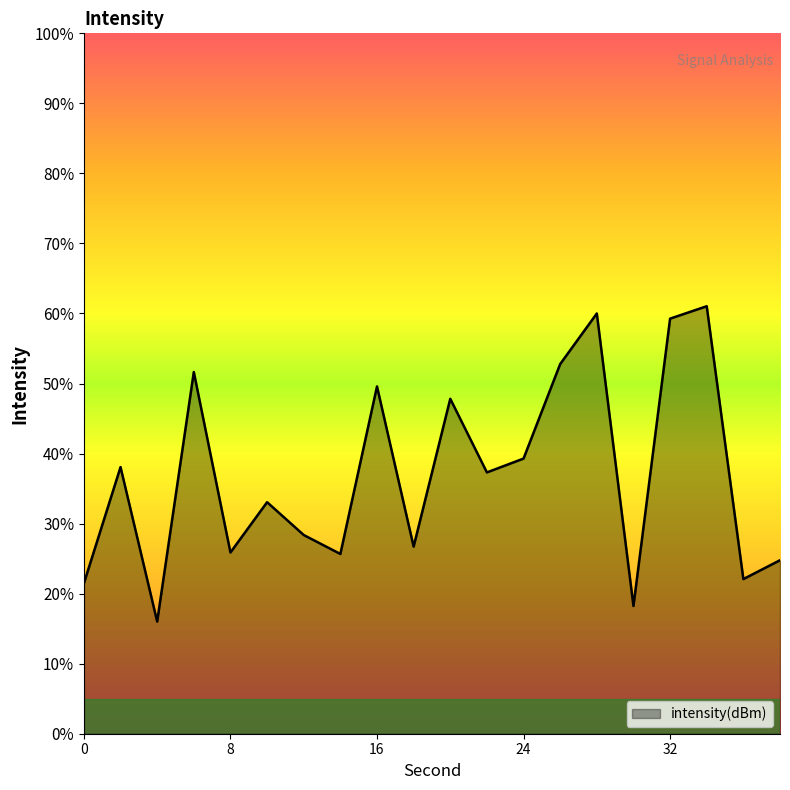

What is the average value?

37.0